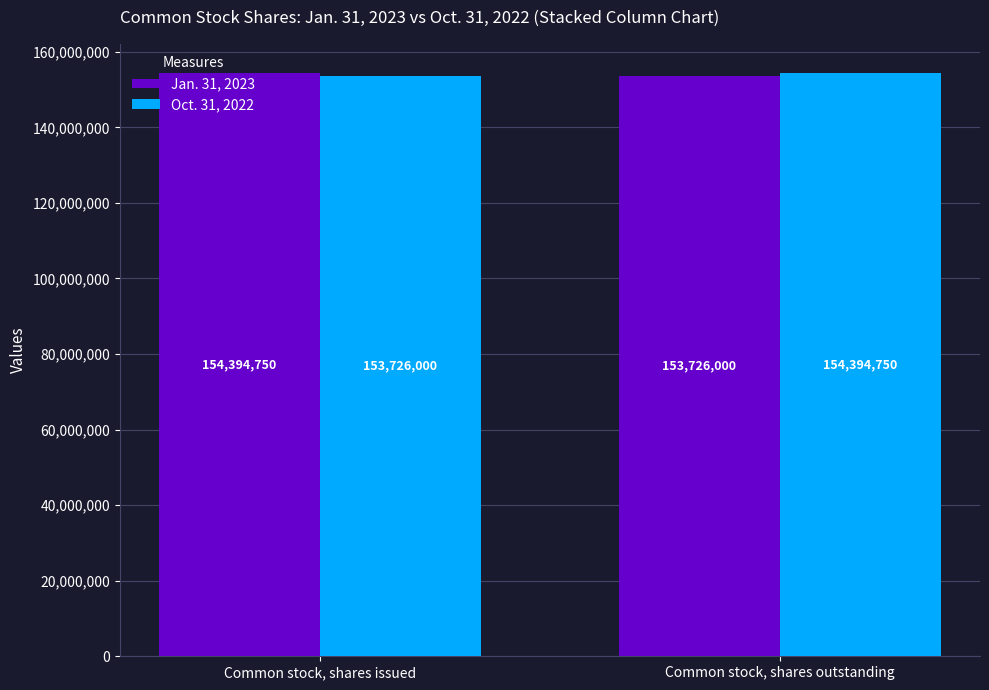

What is the lowest value of the Jan. 31, 2023 series?

153726000